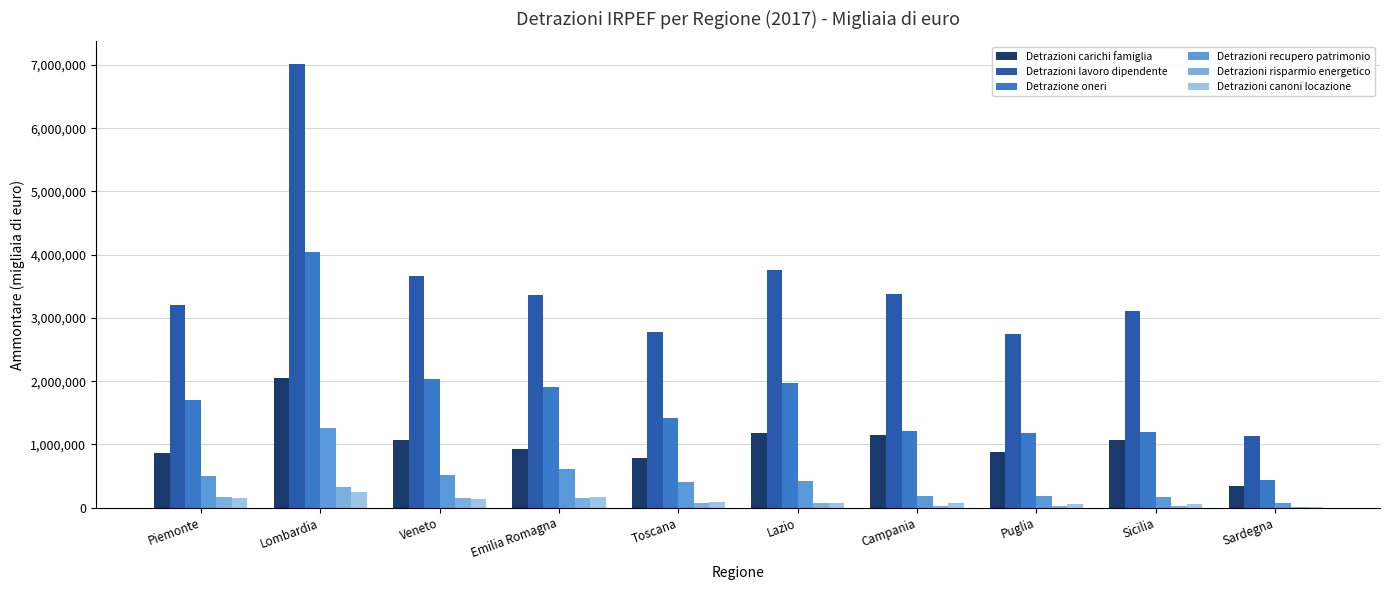

At which category is the sum across all series the highest?

Lombardia